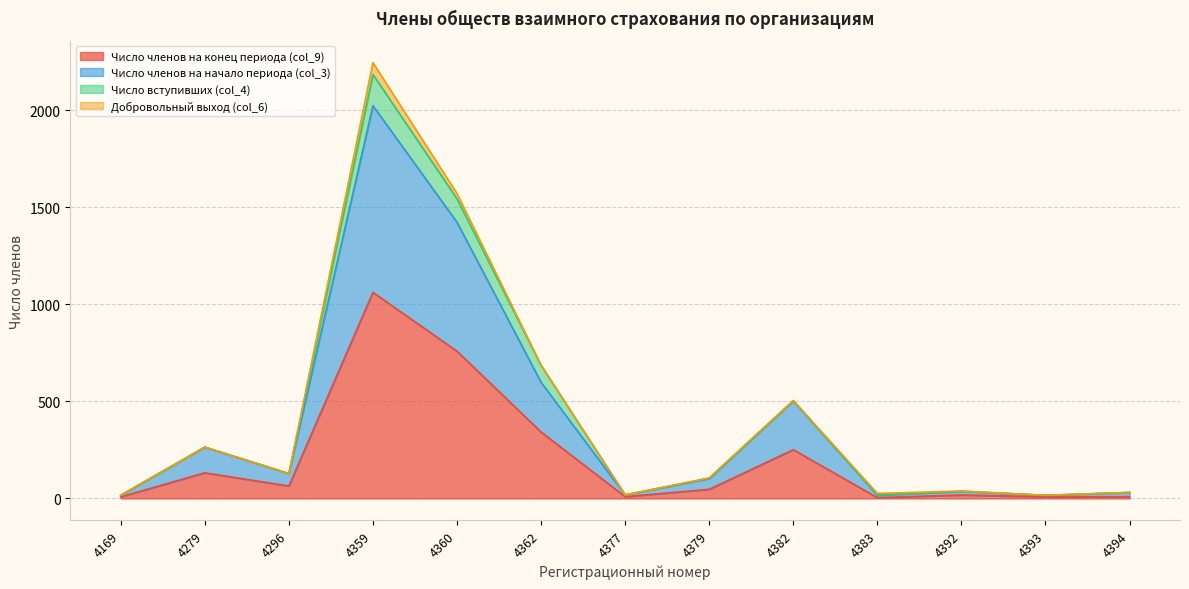

What is the value of the Число членов на начало периода (col_3) point at the 4th from the left?

2022